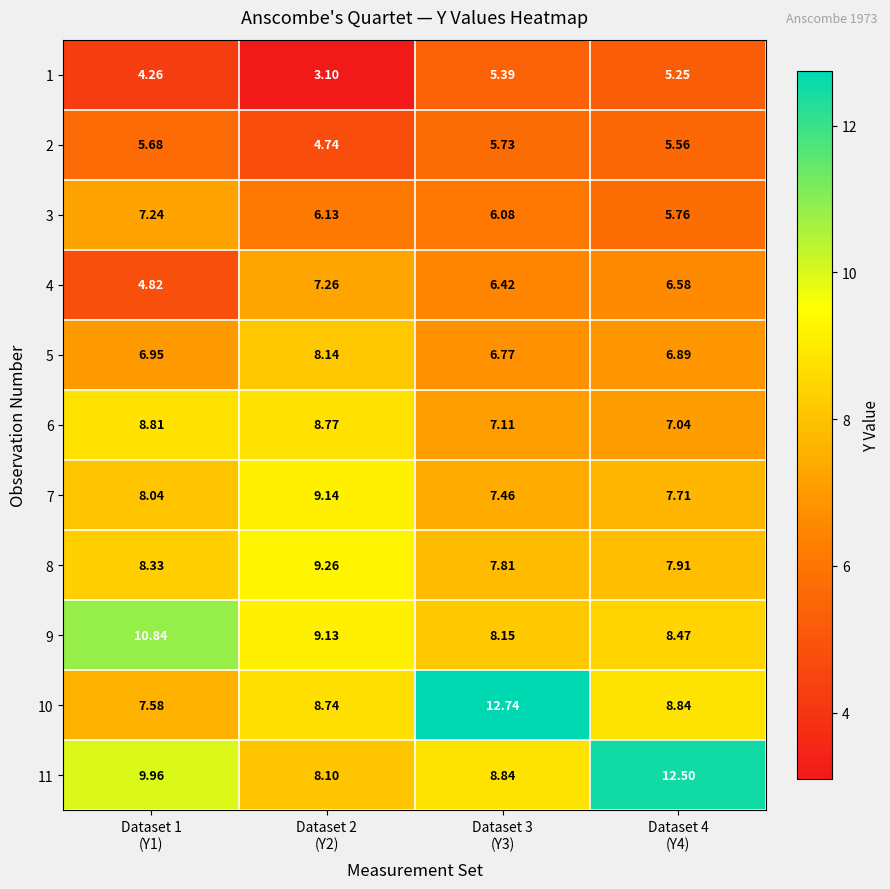

How many data points in 11 are less than 9?

2